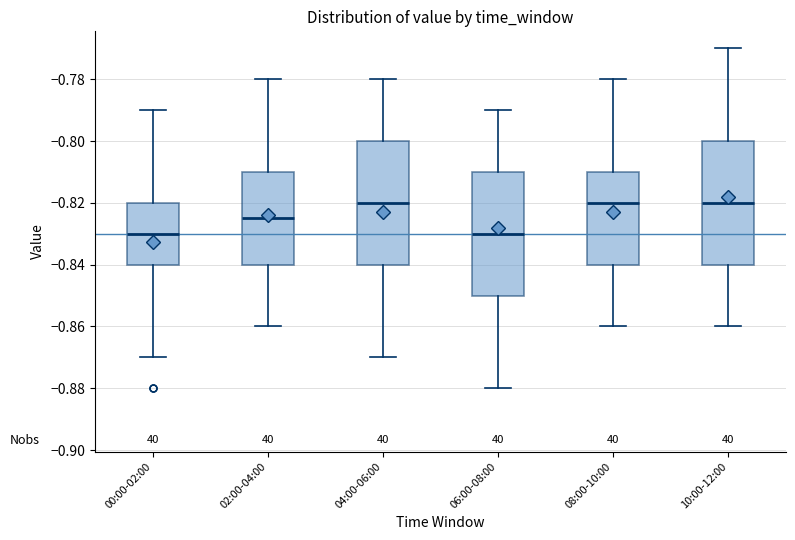

Reading left to right, transcribe this box plot: for each box, give where its median line is, the range the box spans, and where its two whiskers end, as read against the y-axis. The values are not printed on the chart, so give them approximately, as read against the axis.

00:00-02:00: median -0.830, box -0.840 to -0.820, whiskers -0.870 to -0.790
02:00-04:00: median -0.824, box -0.840 to -0.810, whiskers -0.860 to -0.780
04:00-06:00: median -0.820, box -0.840 to -0.800, whiskers -0.870 to -0.780
06:00-08:00: median -0.830, box -0.850 to -0.810, whiskers -0.880 to -0.790
08:00-10:00: median -0.820, box -0.840 to -0.810, whiskers -0.860 to -0.780
10:00-12:00: median -0.820, box -0.840 to -0.800, whiskers -0.860 to -0.770